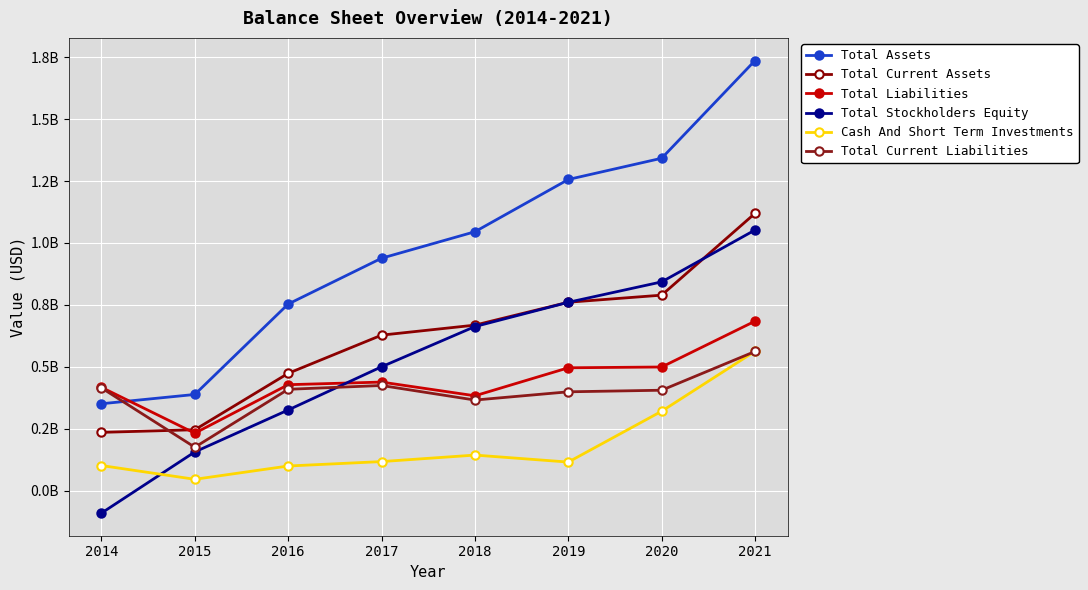

What is the total value across all series at 2015?

1243295000